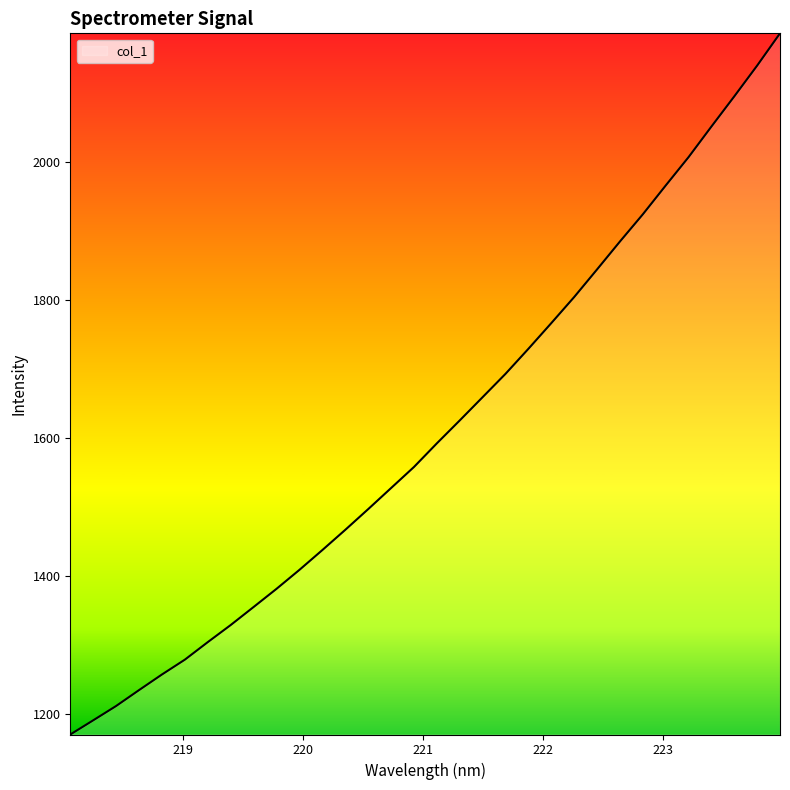

What is the difference between the maximum and minimum values?

1016.2